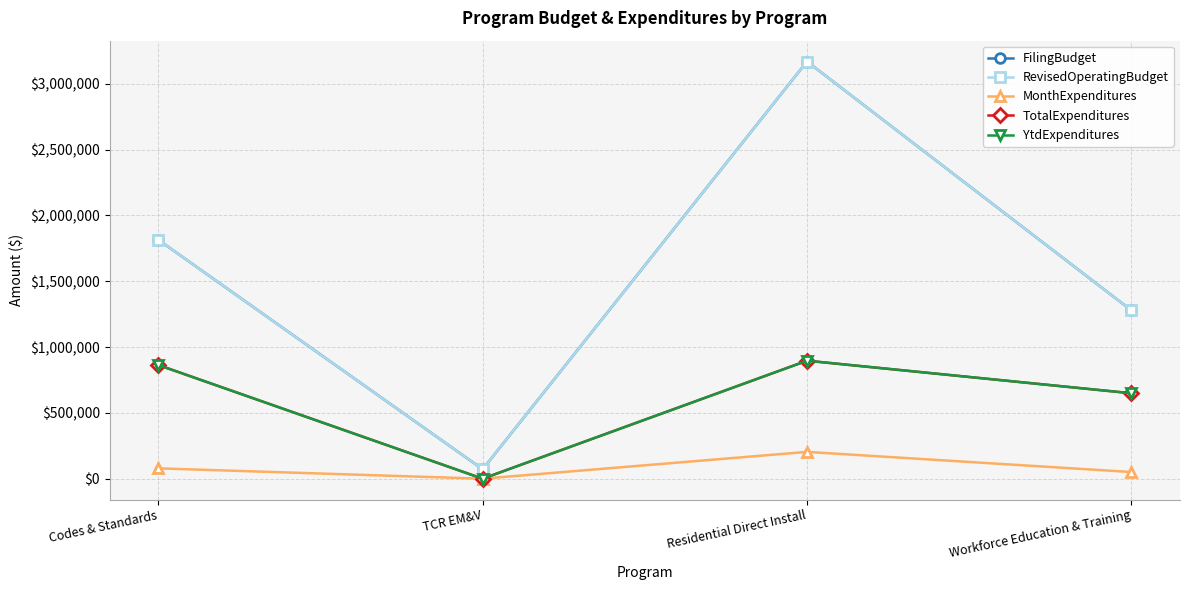

What value does the YtdExpenditures series have at Workforce Education & Training?

649150